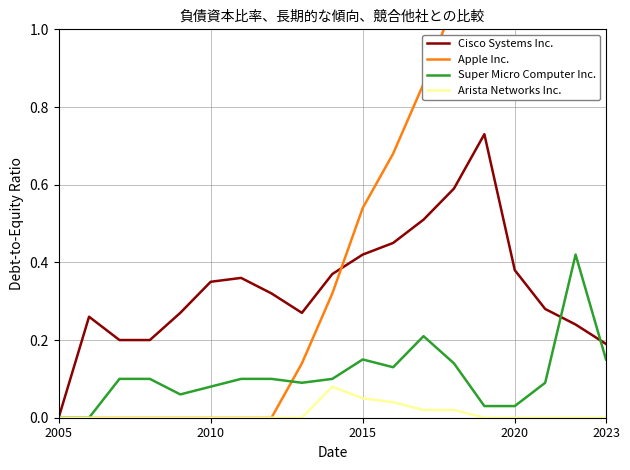

At which category is the sum across all series the highest?

17